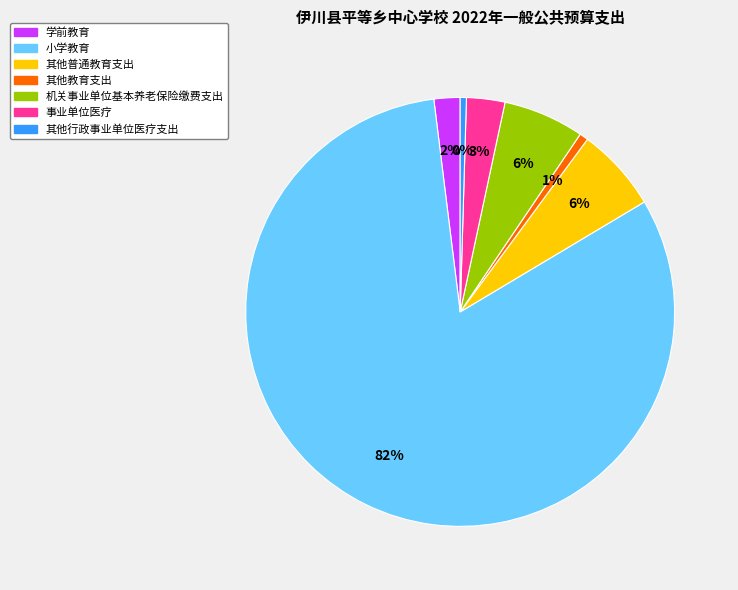

The 其他行政事业单位医疗支出 slice represents 7% of the pie. True or false?

False